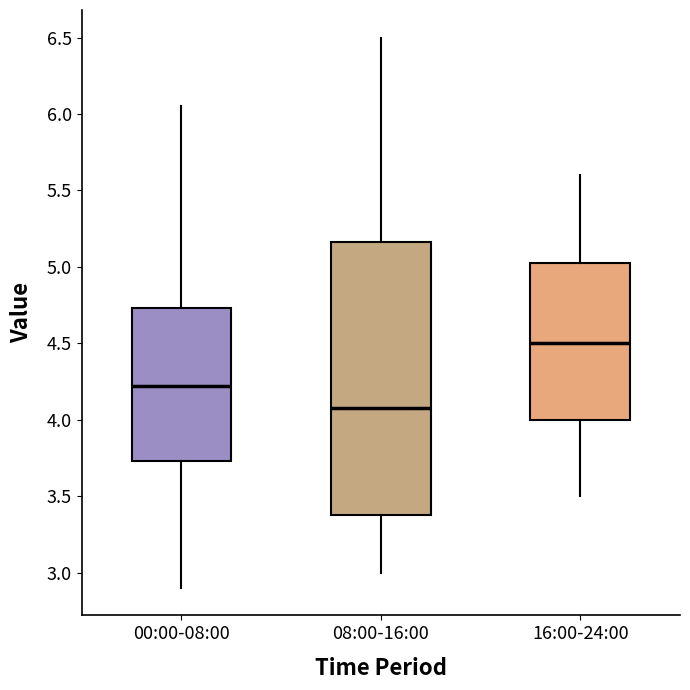

Which box has the lowest median line?

08:00-16:00